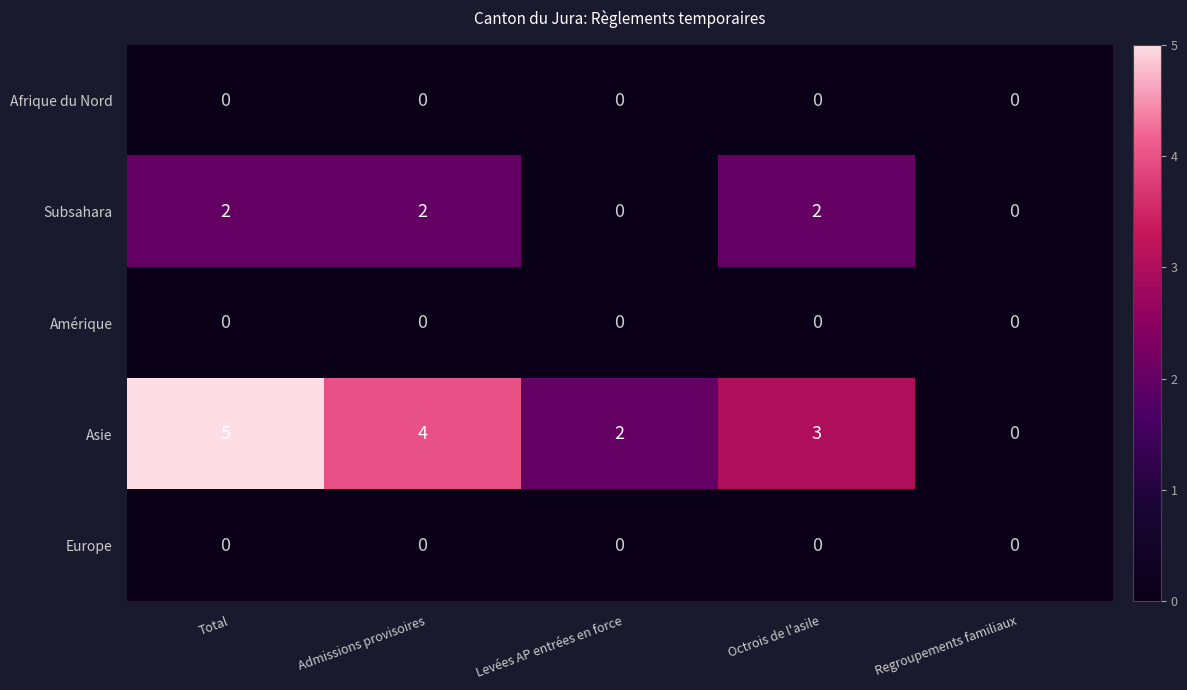

Between Octrois de l'asile and Regroupements familiaux, which series saw the biggest shift?

Asie